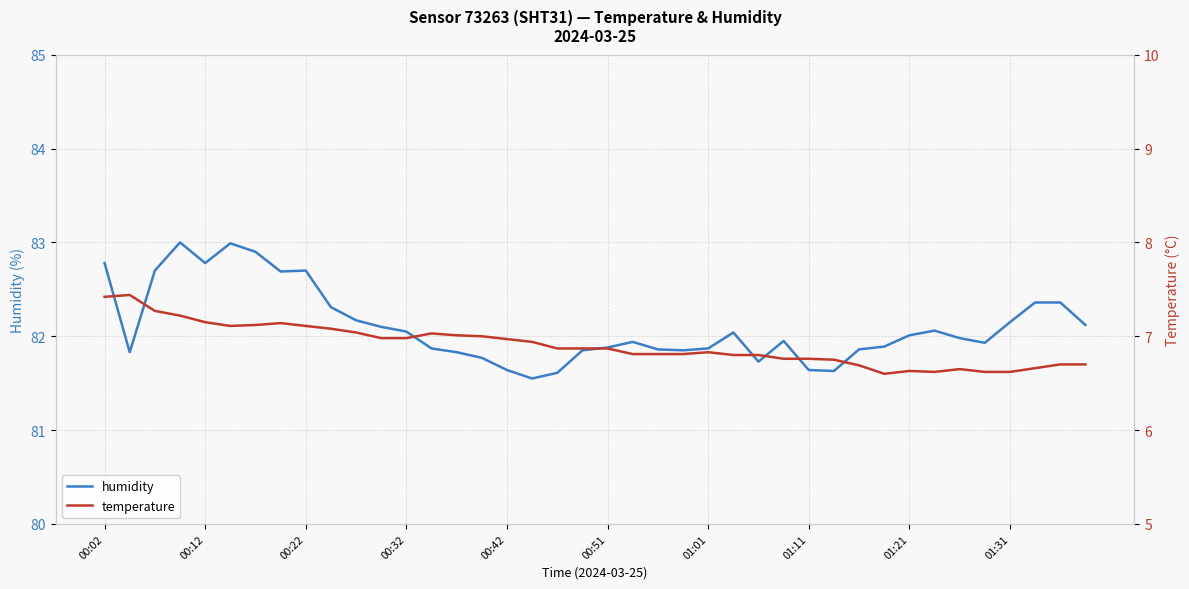

Is it true that temperature equals 6.9 at 18?

True